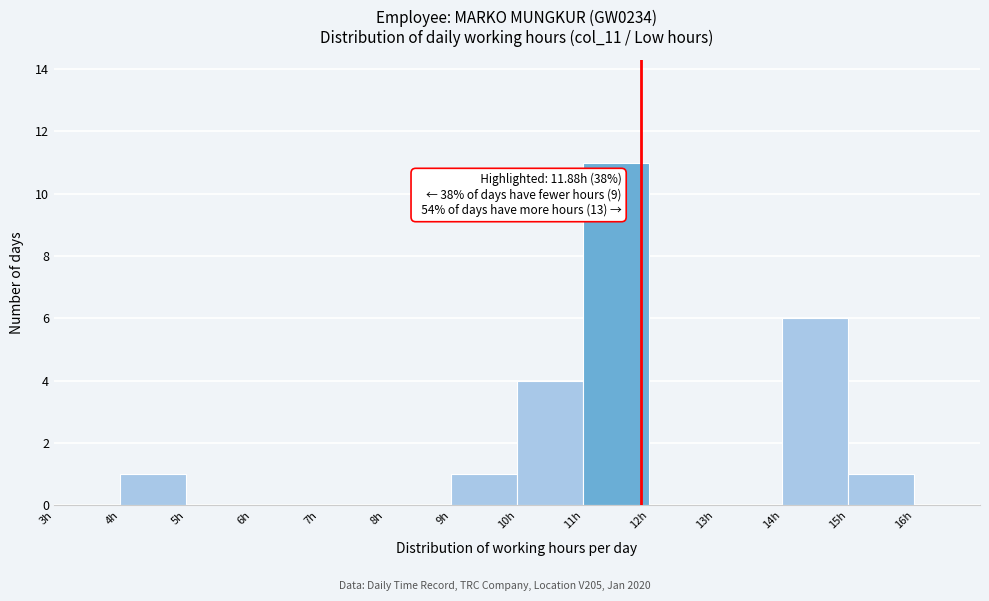

Which range on the x-axis has the tallest bar?

11 to 12